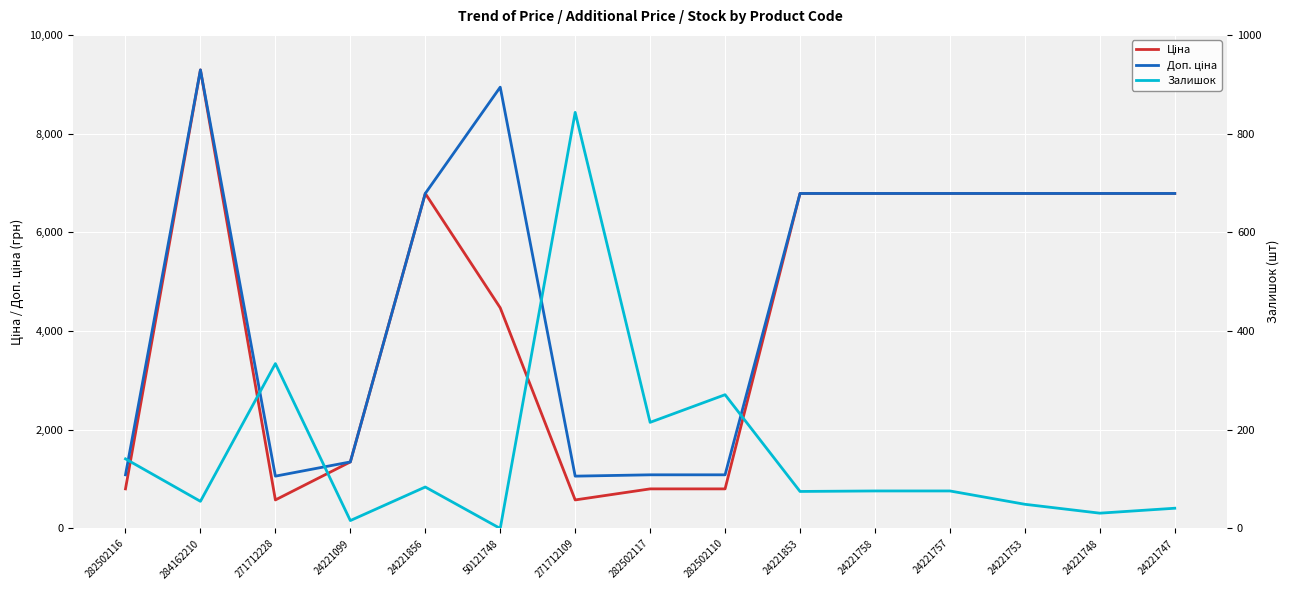

What position from the left is 282502116?

1